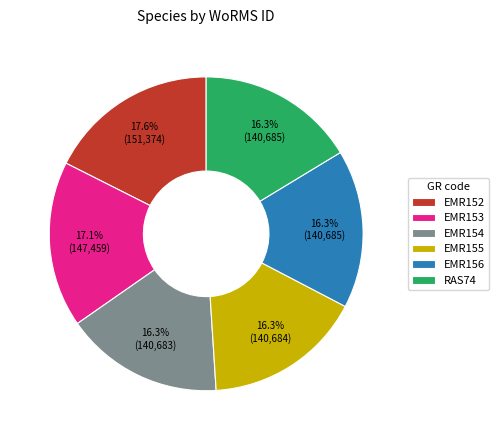

Which has a higher value, EMR152 or EMR154?

EMR152